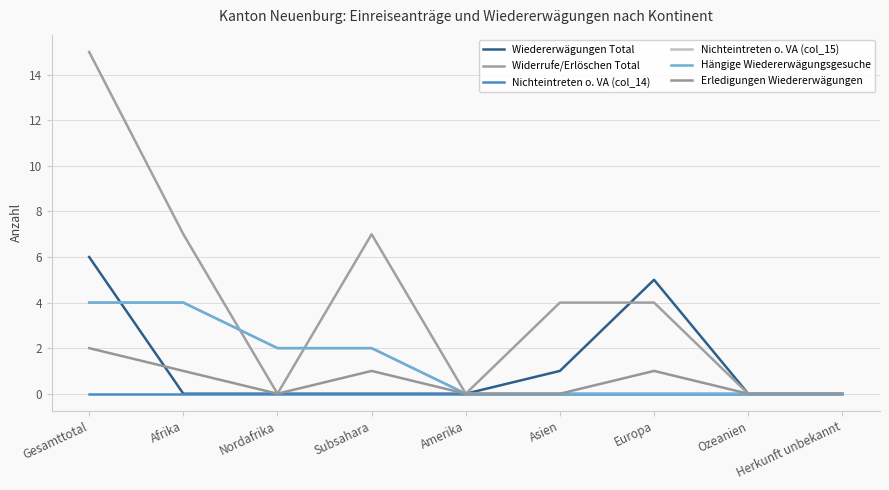

At which category does the chart reach its minimum across all series?

Afrika